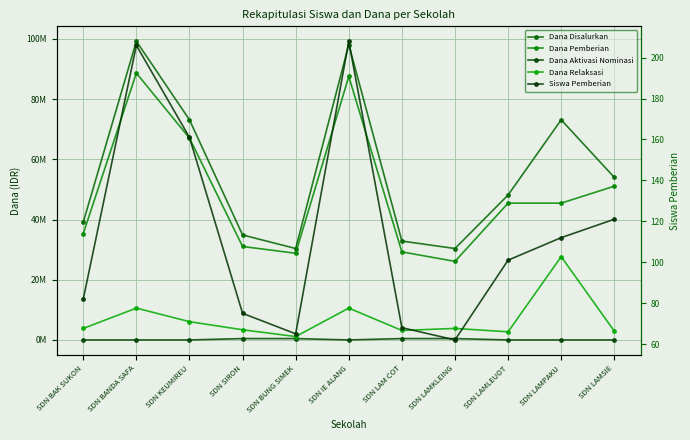

The Dana Aktivasi Nominasi series shows -311405 at SDN LAMPAKU. True or false?

False